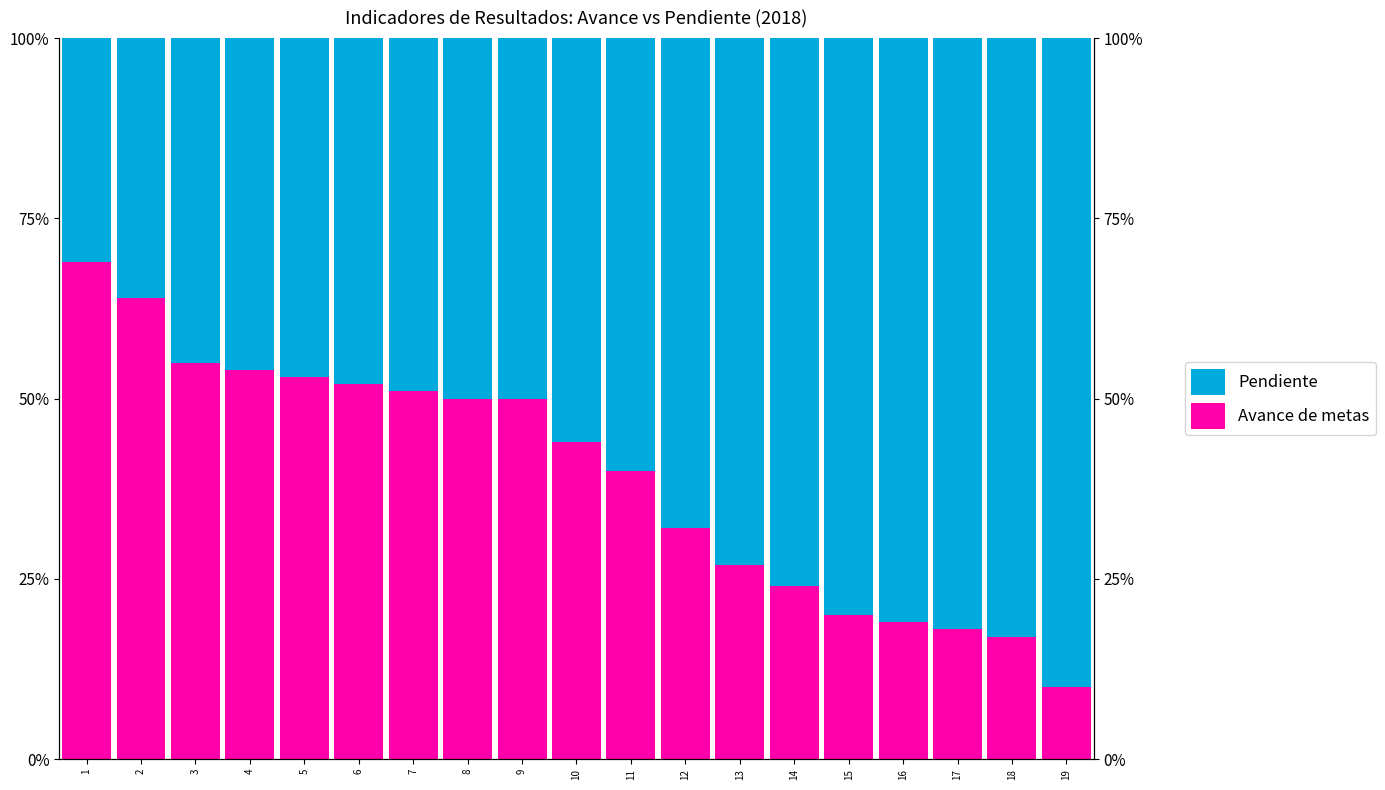

What is the minimum value shown in the chart?

10